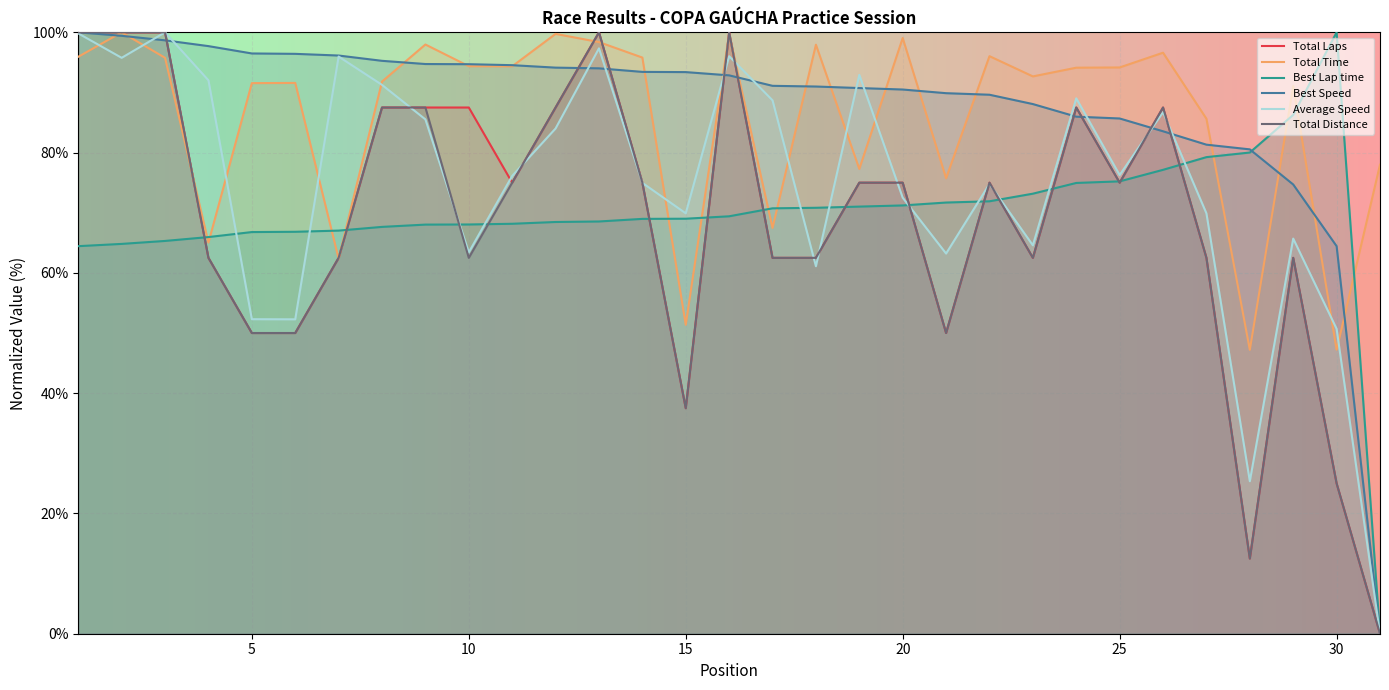

What is the difference between the Best Lap time values at 14 and 15?

0.4